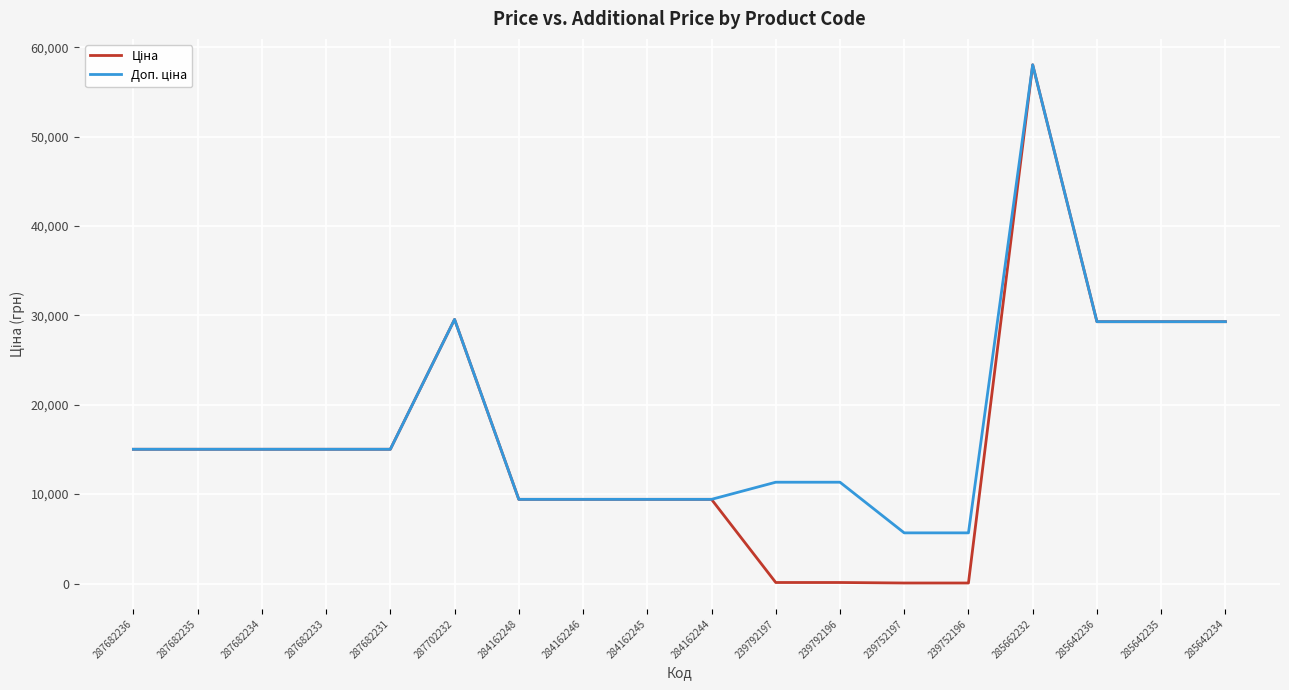

At which category is the sum across all series the highest?

285662232